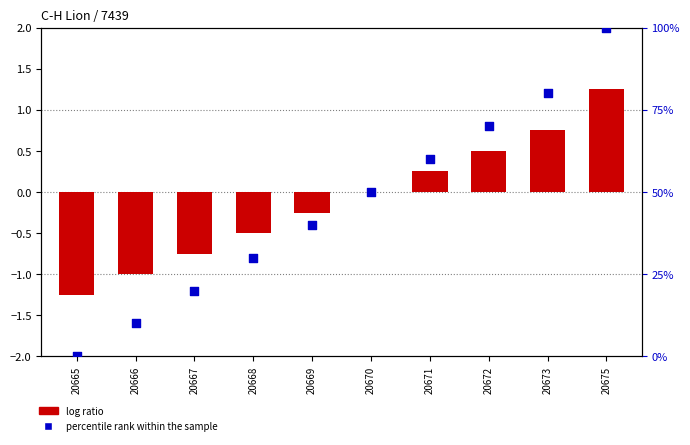

Is the value of percentile rank within the sample at 20675 greater than the value of log ratio at 20670?

Yes